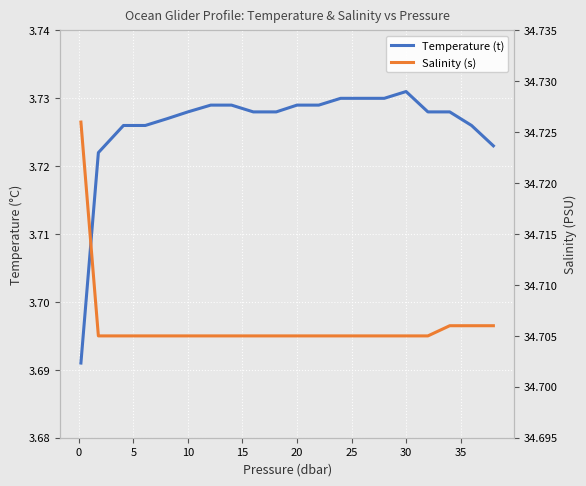

What is the value of the Temperature (t) point at the 6th from the left?

3.7